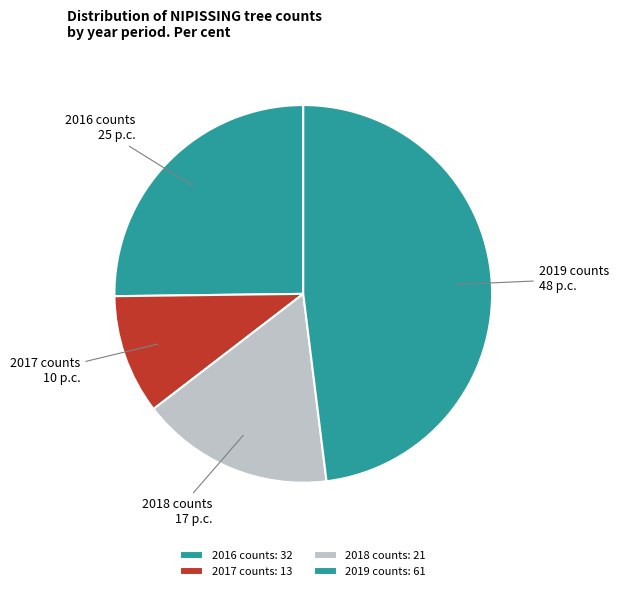

Is it true that 2019 counts is 48% of the pie?

True